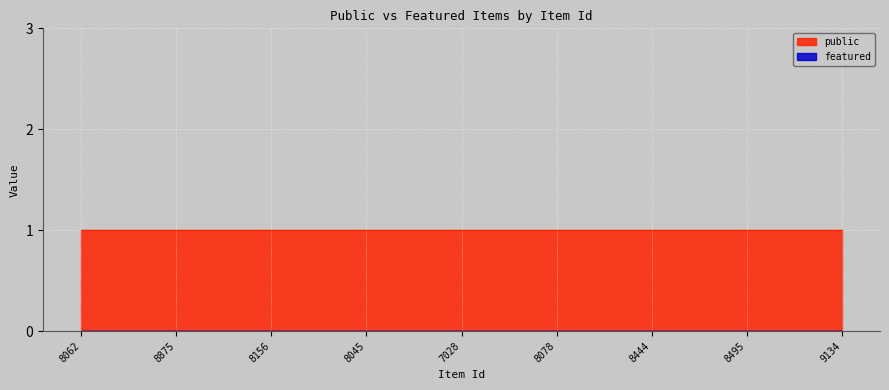

At 8078, list the series in order from largest to smallest.

public, featured